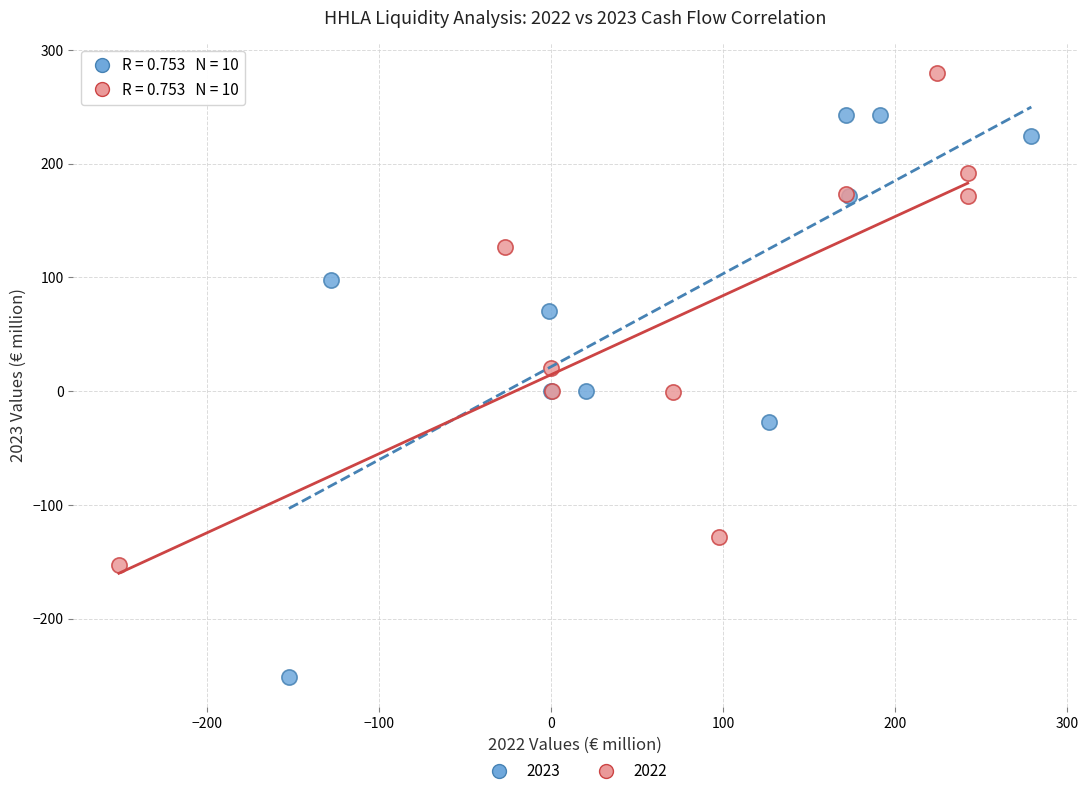

What are all the series names shown in the legend?

2023, 2022